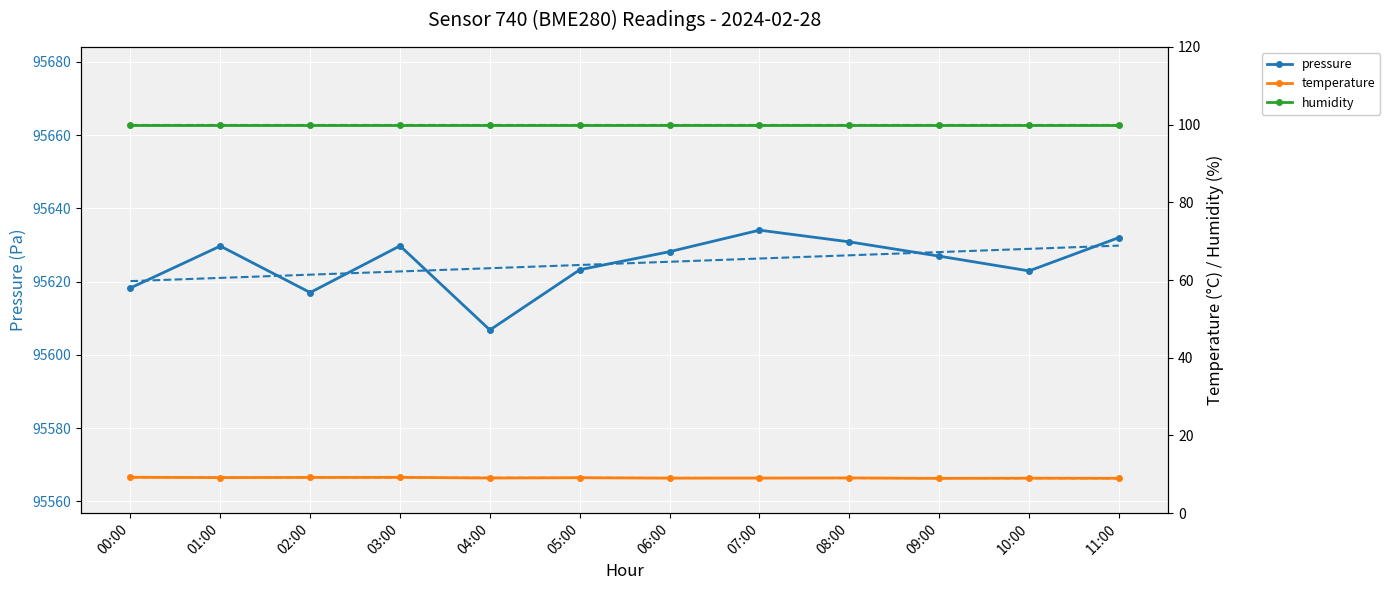

What are all the series names shown in the legend?

pressure, temperature, humidity